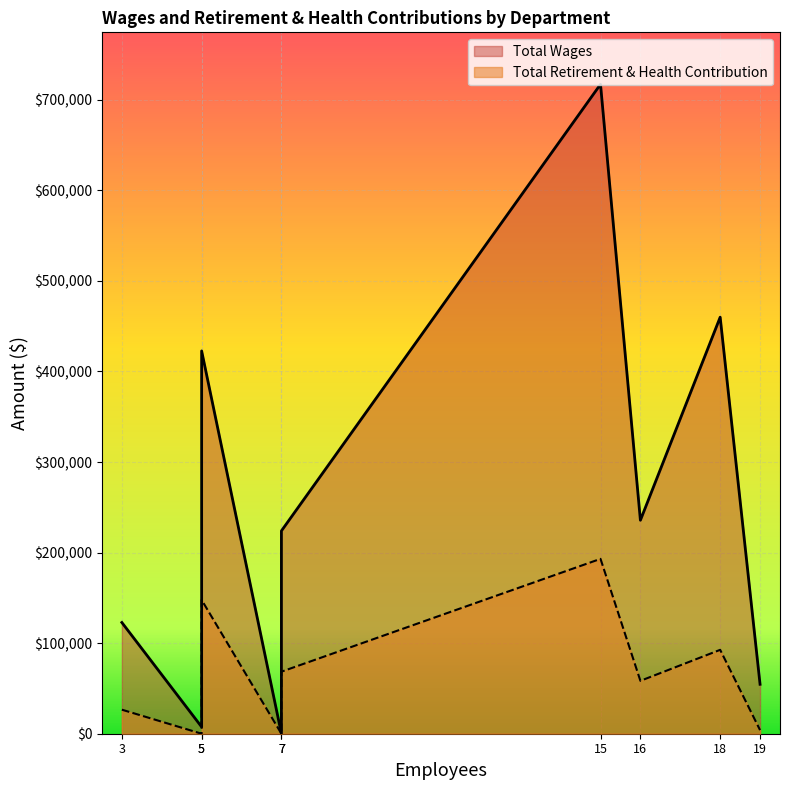

What is the sum of all Total Wages values?

2244550